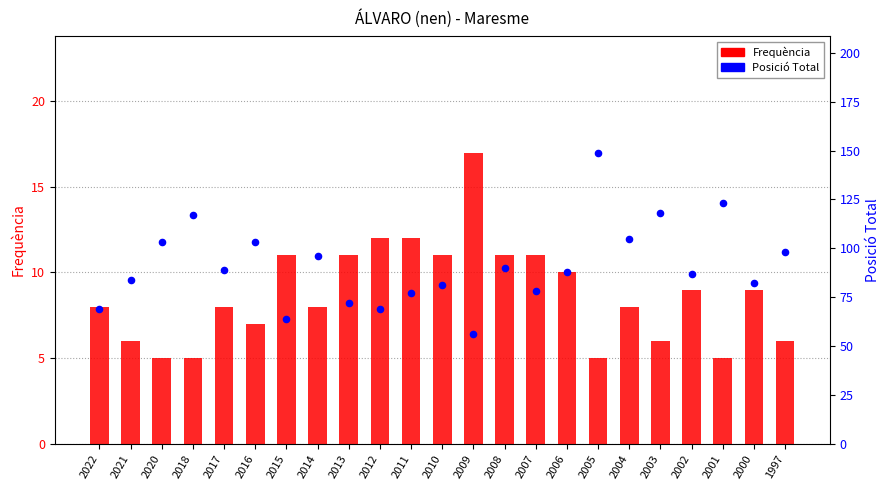

Which series contains the lowest Y value?

Frequència